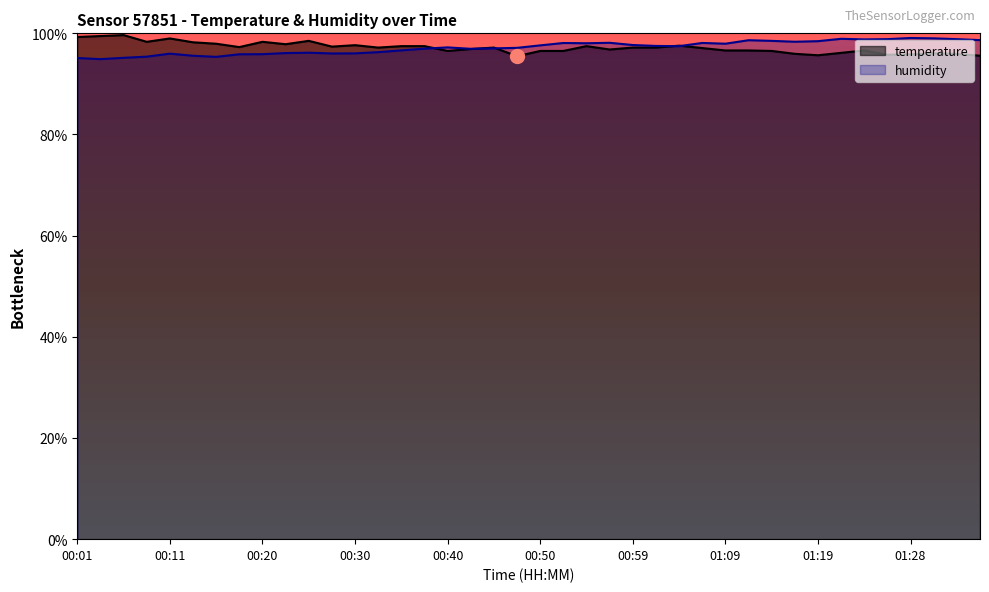

What are all the series names shown in the legend?

temperature, humidity